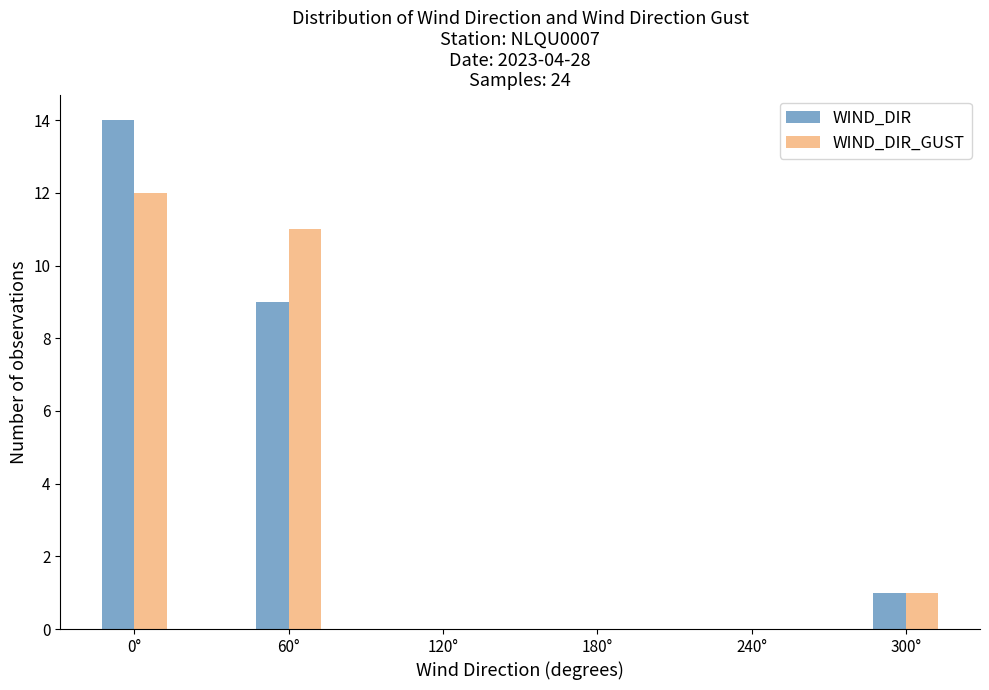

Reading left to right, extract all data points from this chart.

WIND_DIR: 0°=14	60°=9	120°=0	180°=0	240°=0	300°=1
WIND_DIR_GUST: 0°=12	60°=11	120°=0	180°=0	240°=0	300°=1